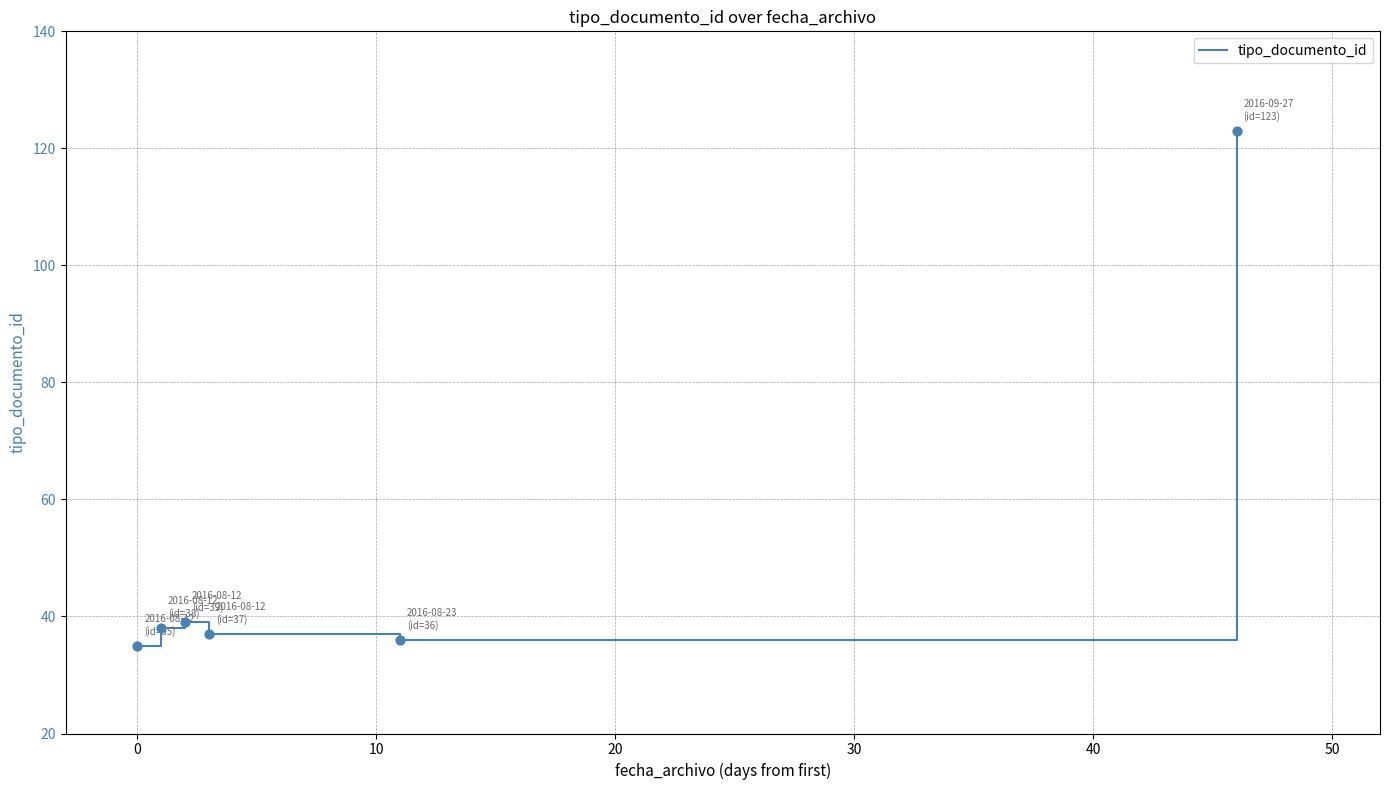

True or false: there are more than 0 points higher than both neighbors.

True